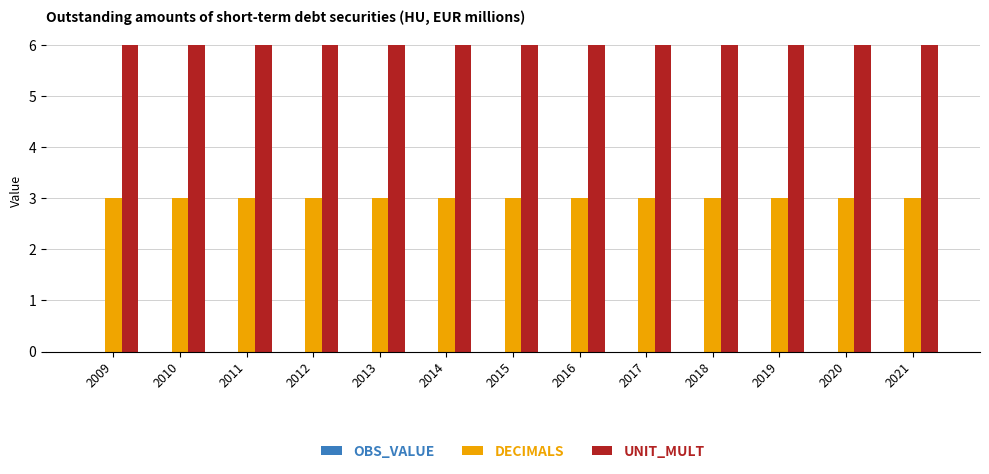

Are the bars horizontal?

No